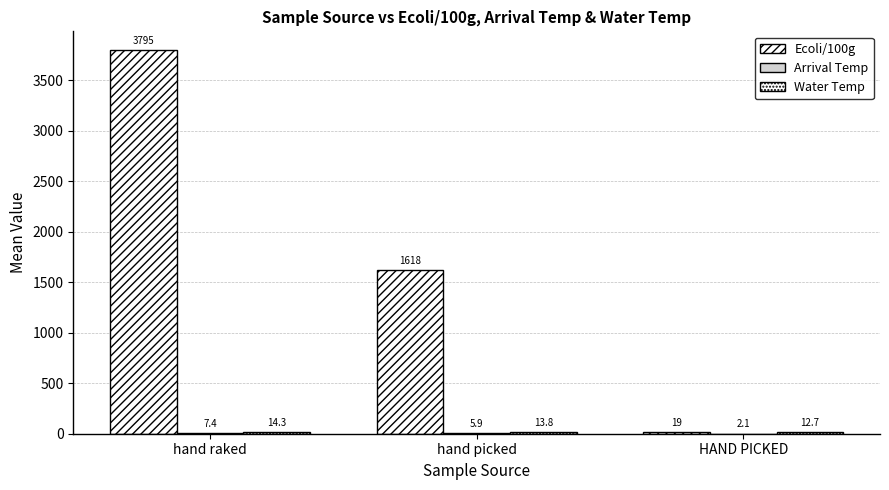

How many groups of bars are there?

3